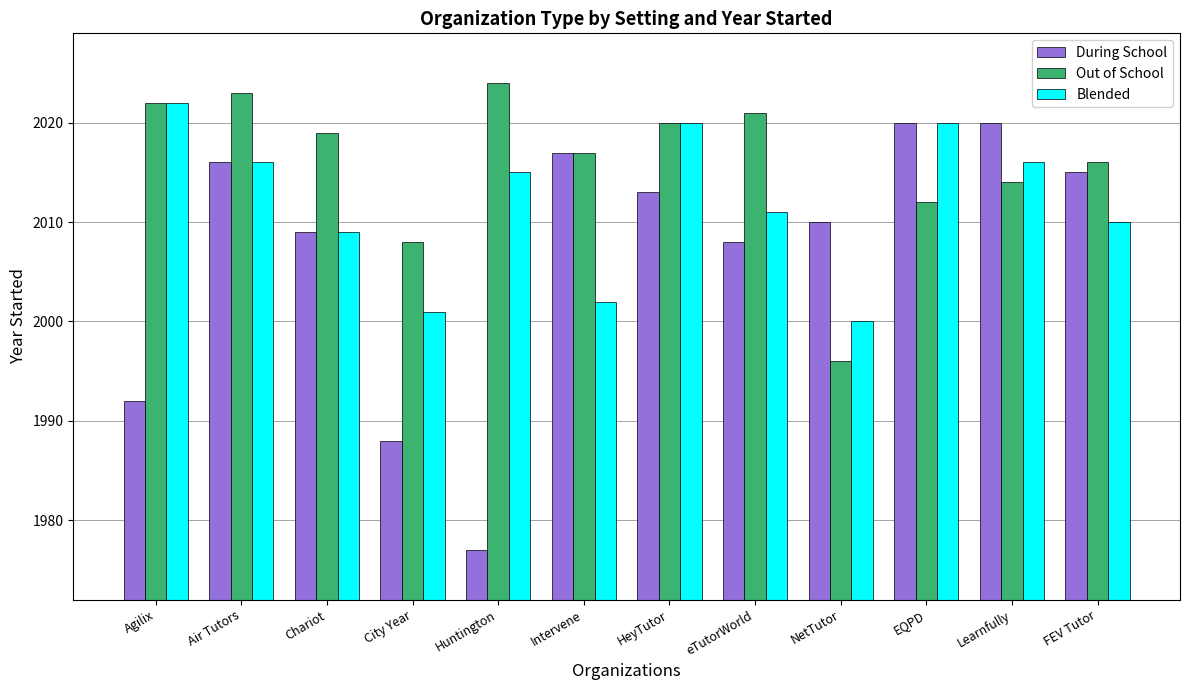

Count the number of categories in the chart.

12